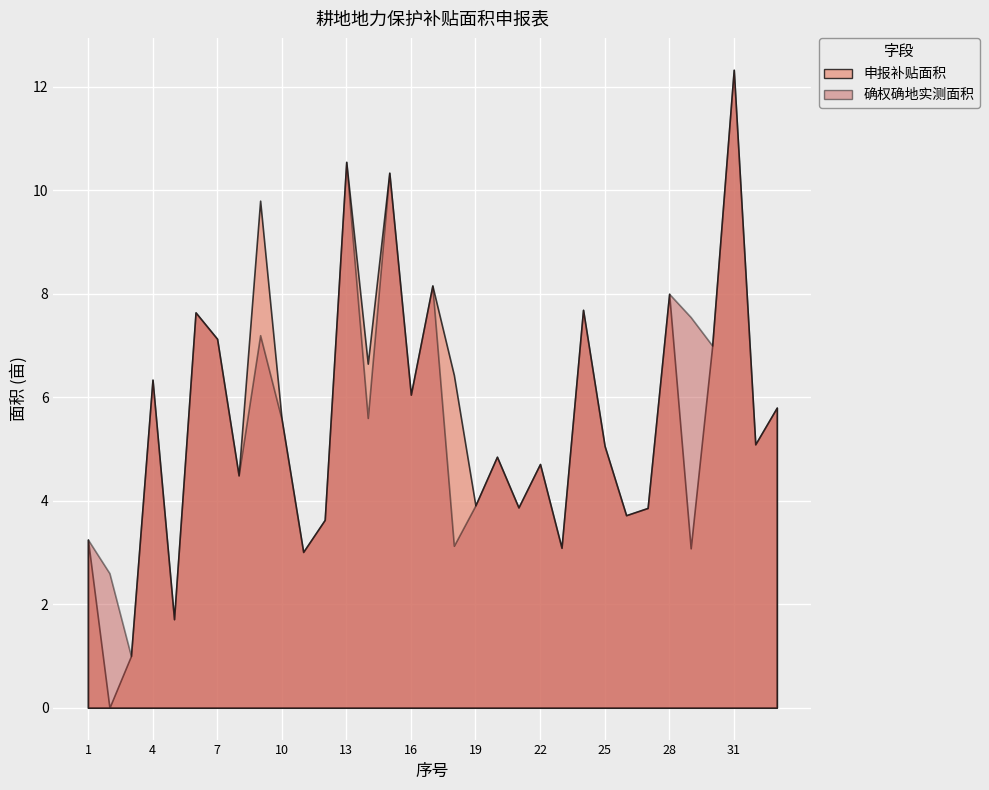

Rank the series by their maximum value, from highest to lowest.

申报补贴面积, 确权确地实测面积